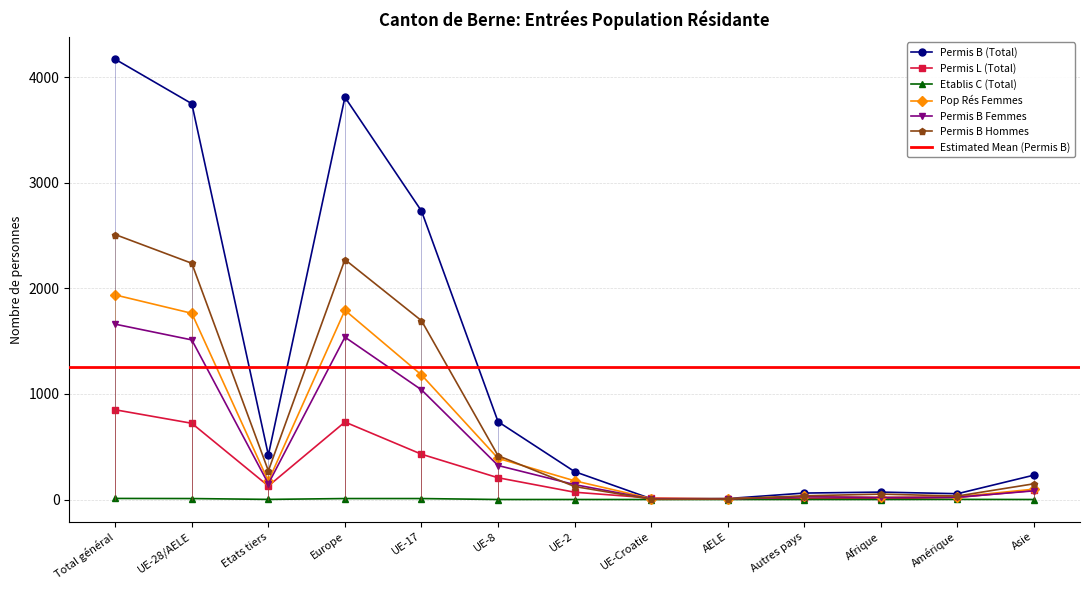

True or false: Permis B Femmes and Etablis C (Total) cross at least once.

False